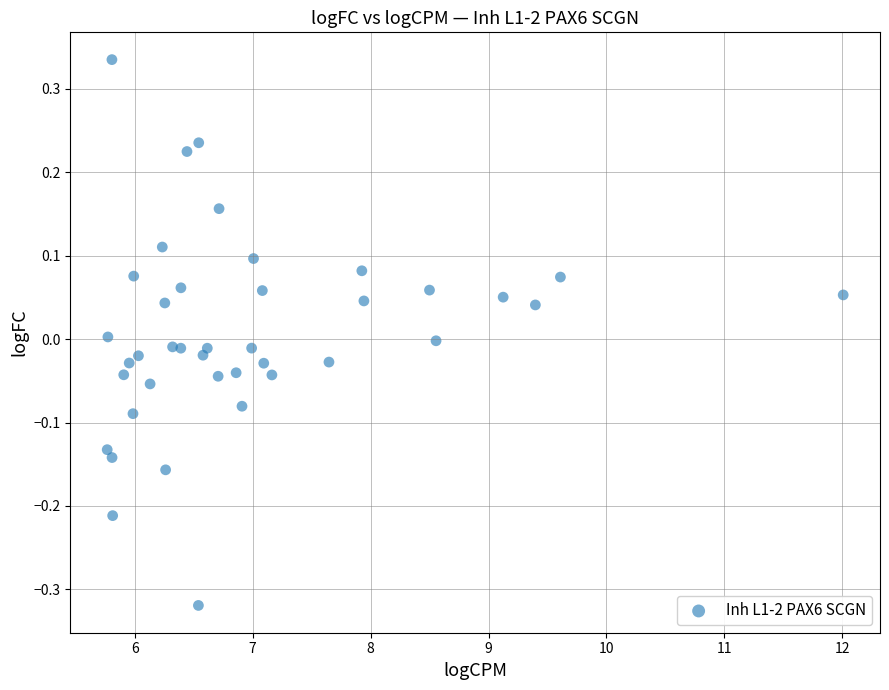

What is the range of X values (max minus min)?

6.2